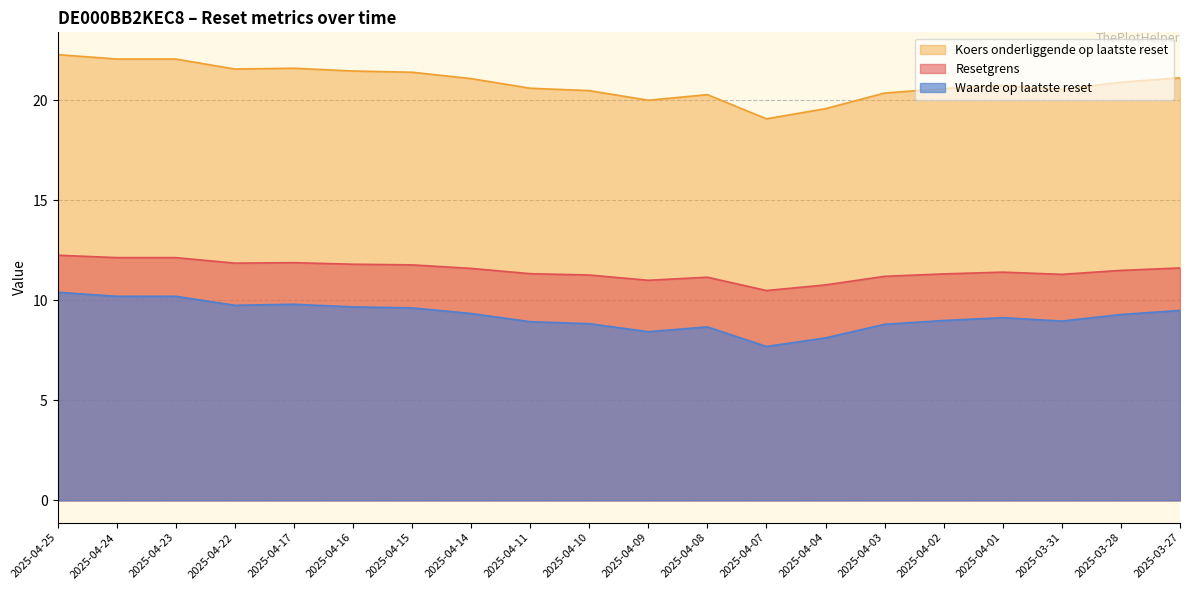

At which label does Koers onderliggende op laatste reset reach its minimum?

2025-04-07